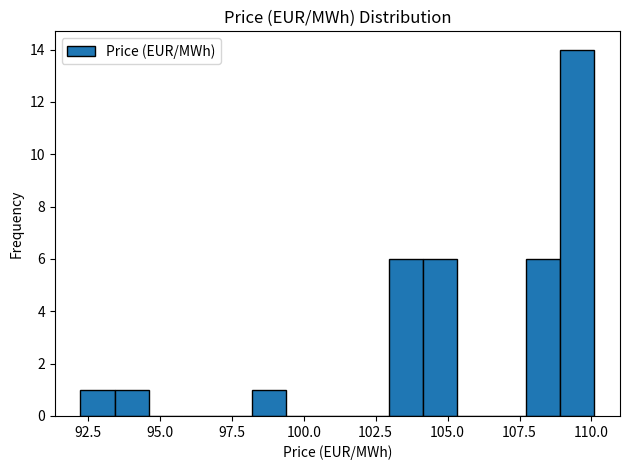

Read against the x-axis, roughly where is the centre of the tallest bar?

109.5